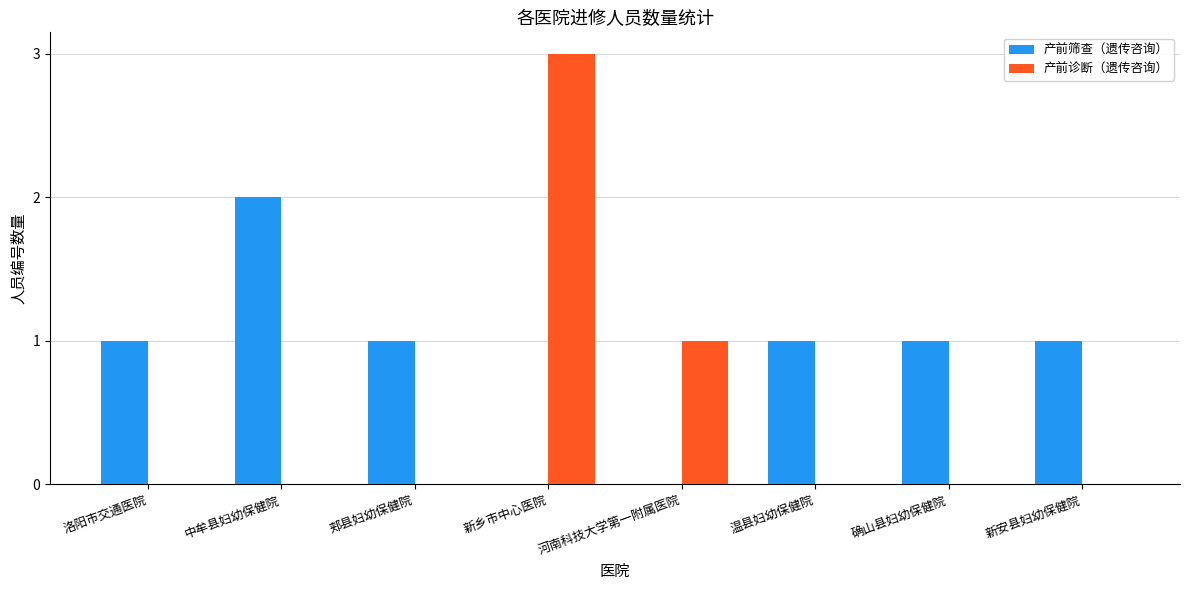

Reading left to right, extract all data points from this chart.

产前筛查（遗传咨询）: 洛阳市交通医院=1	中牟县妇幼保健院=2	郏县妇幼保健院=1	新乡市中心医院=0	河南科技大学第一附属医院=0	温县妇幼保健院=1	确山县妇幼保健院=1	新安县妇幼保健院=1
产前诊断（遗传咨询）: 洛阳市交通医院=0	中牟县妇幼保健院=0	郏县妇幼保健院=0	新乡市中心医院=3	河南科技大学第一附属医院=1	温县妇幼保健院=0	确山县妇幼保健院=0	新安县妇幼保健院=0